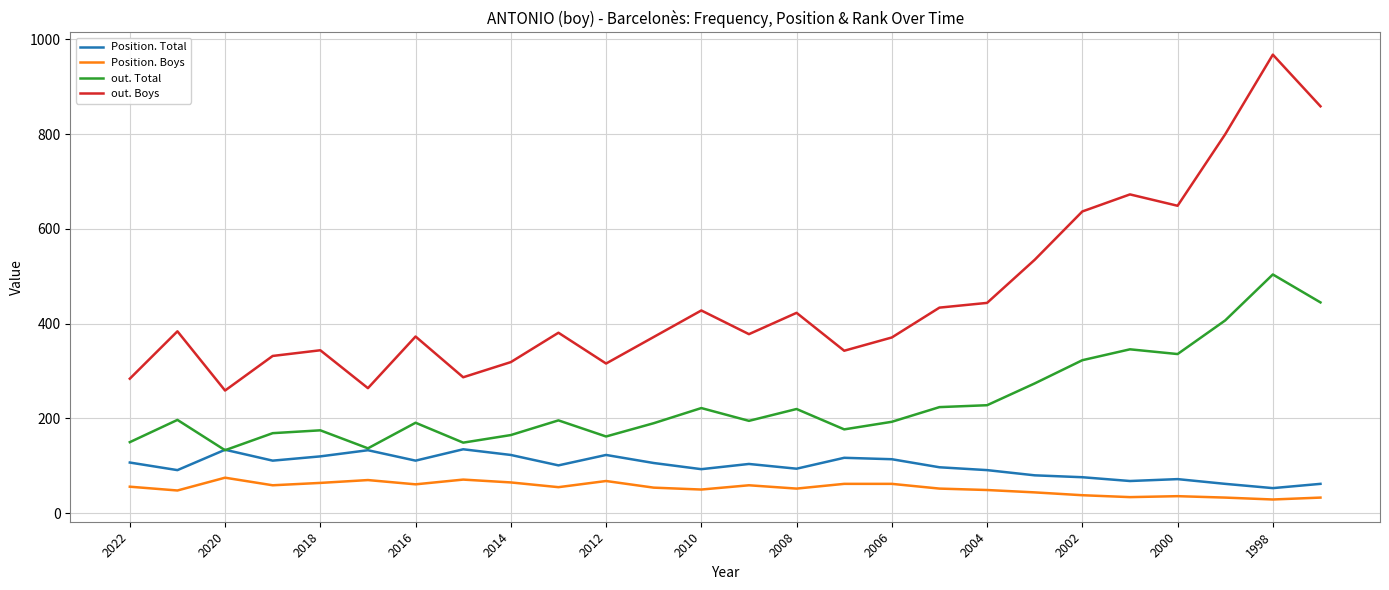

What is the maximum value for Position. Total?

135